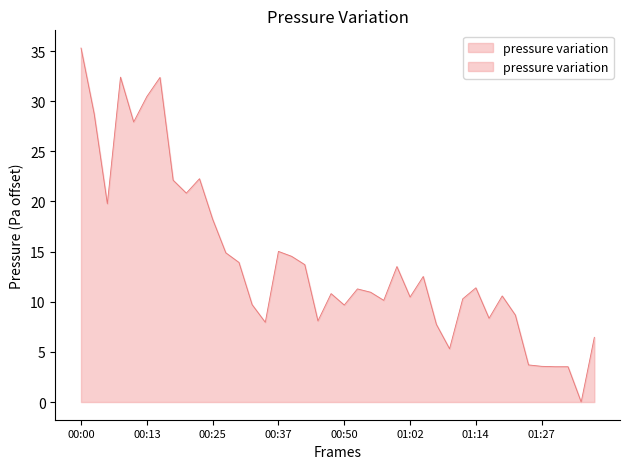

True or false: the data has more than 1 interior local peaks.

True